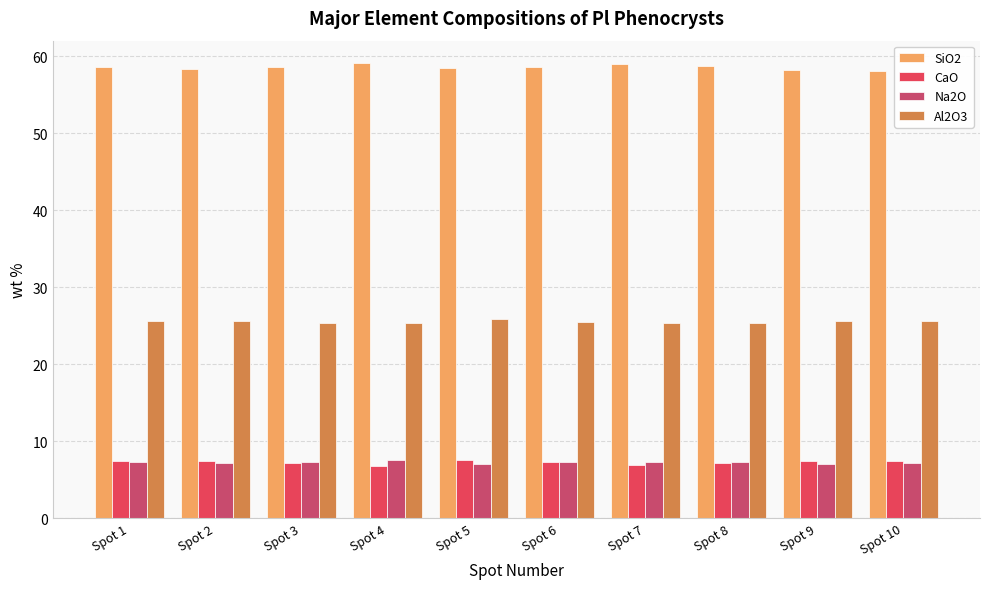

Reading left to right, list all the values displayed in this chart.

SiO2: Spot 1=58.6	Spot 2=58.3	Spot 3=58.6	Spot 4=59.1	Spot 5=58.4	Spot 6=58.6	Spot 7=59.0	Spot 8=58.7	Spot 9=58.3	Spot 10=58.1
CaO: Spot 1=7.4	Spot 2=7.4	Spot 3=7.2	Spot 4=6.8	Spot 5=7.6	Spot 6=7.3	Spot 7=6.9	Spot 8=7.1	Spot 9=7.4	Spot 10=7.4
Na2O: Spot 1=7.3	Spot 2=7.2	Spot 3=7.3	Spot 4=7.6	Spot 5=7.1	Spot 6=7.4	Spot 7=7.3	Spot 8=7.3	Spot 9=7.1	Spot 10=7.1
Al2O3: Spot 1=25.7	Spot 2=25.6	Spot 3=25.4	Spot 4=25.4	Spot 5=25.8	Spot 6=25.5	Spot 7=25.4	Spot 8=25.4	Spot 9=25.6	Spot 10=25.7